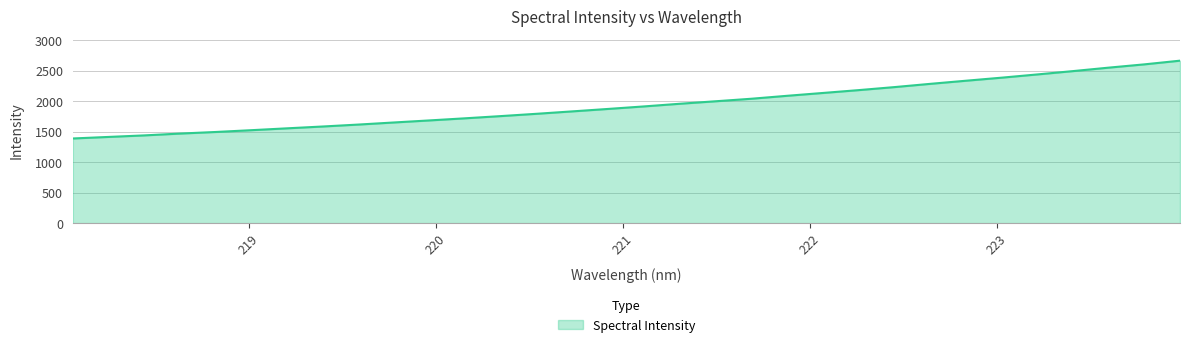

What is the smallest value displayed?

1389.8